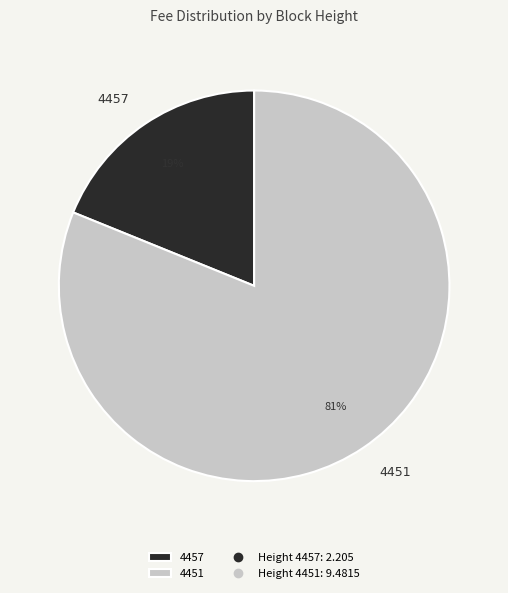

Is there a majority slice in this chart?

Yes